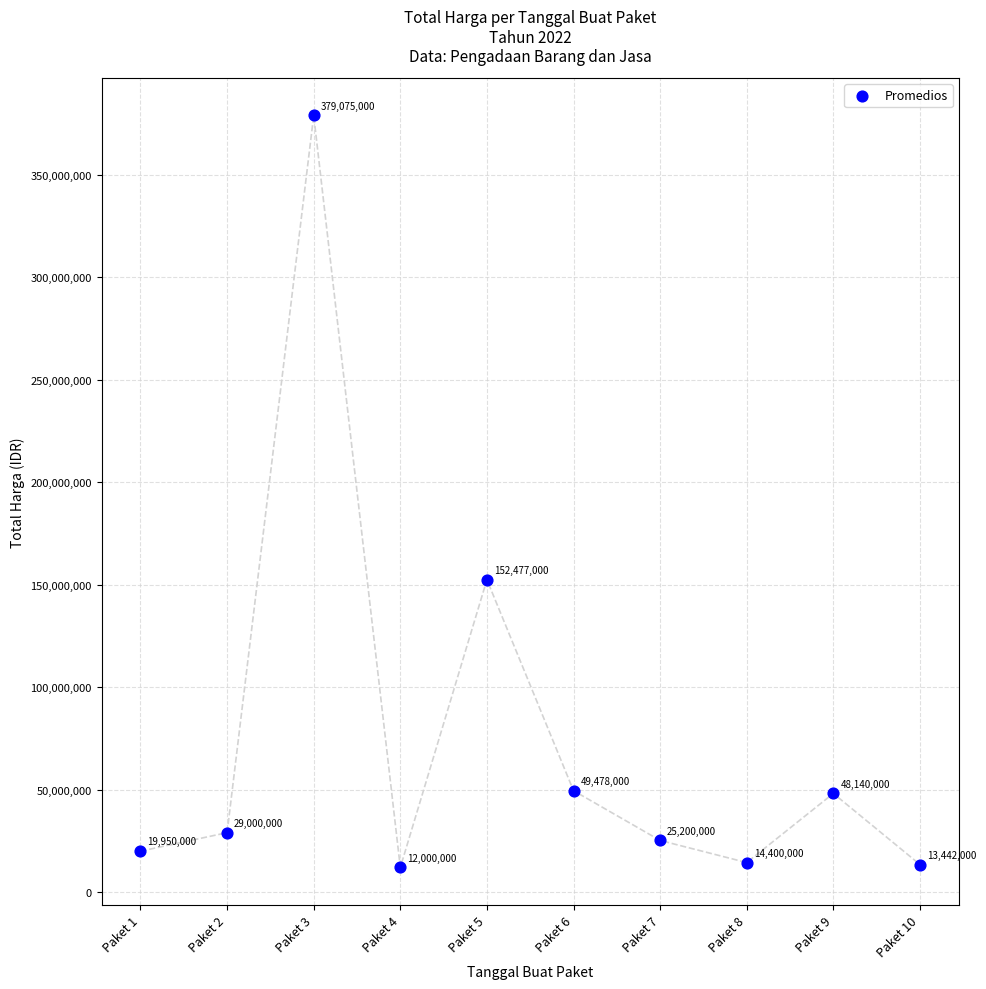

What is the range of Y values (max minus min)?

367075000